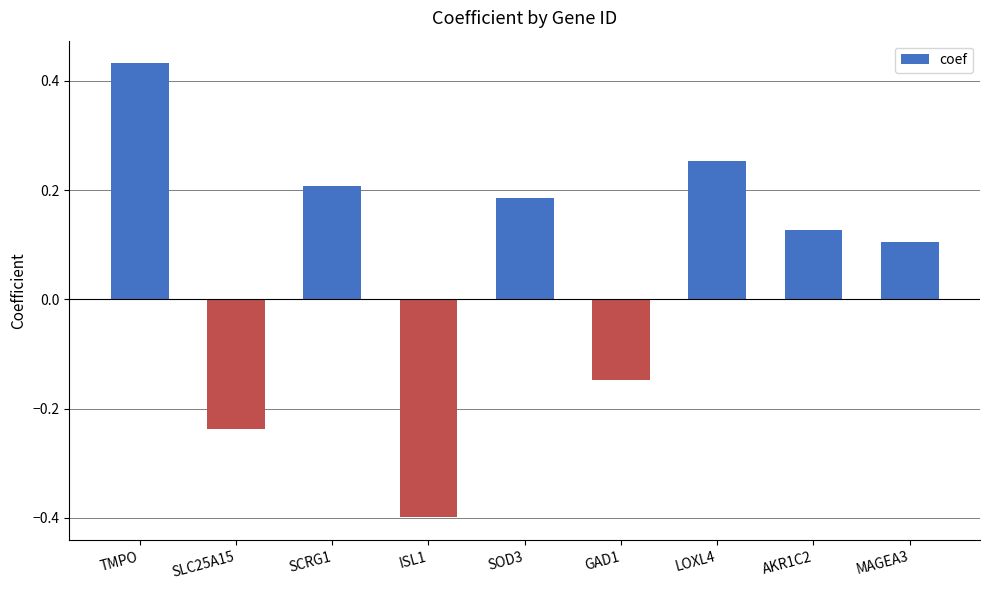

Is it true that the value at TMPO is 0.1?

False